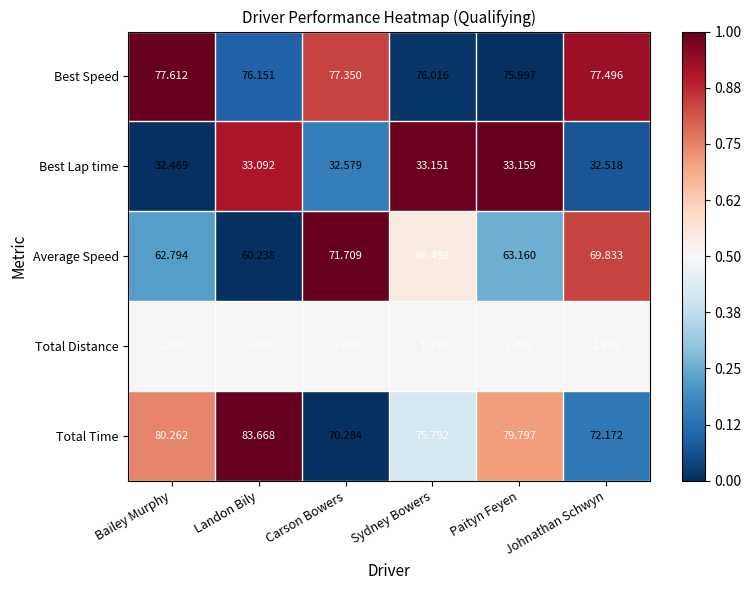

At which category is the sum across all series the highest?

Landon Bily